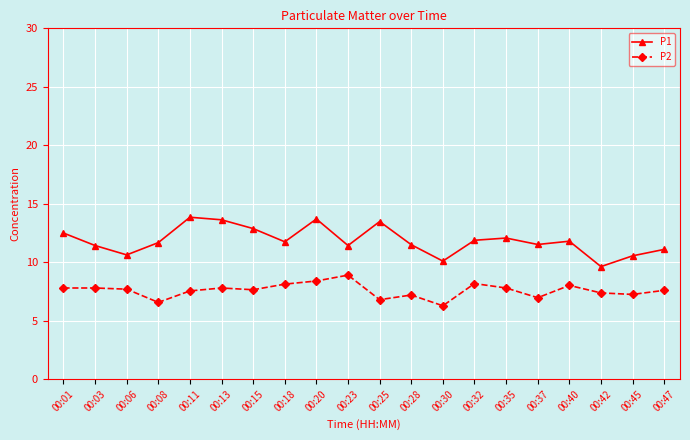

Is it true that P2 equals 10.0 at 00:25?

False